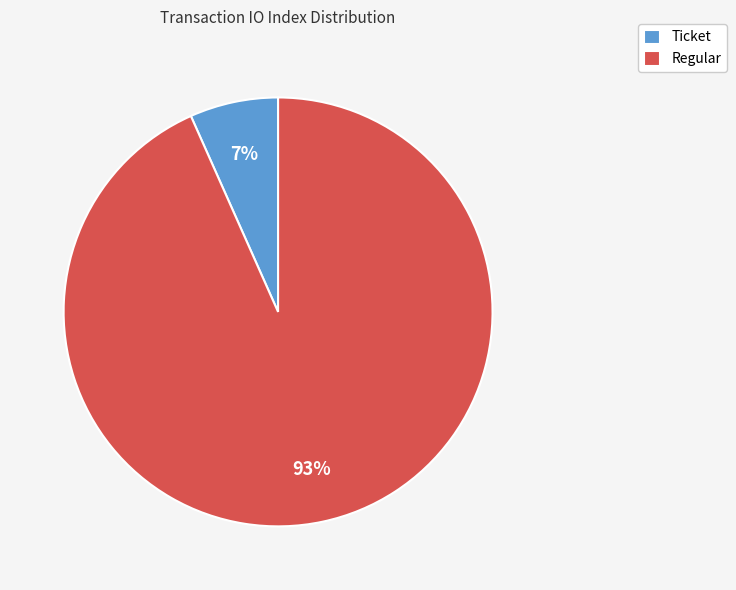

To the nearest percent, what is the combined percentage of Regular and Ticket?

100%